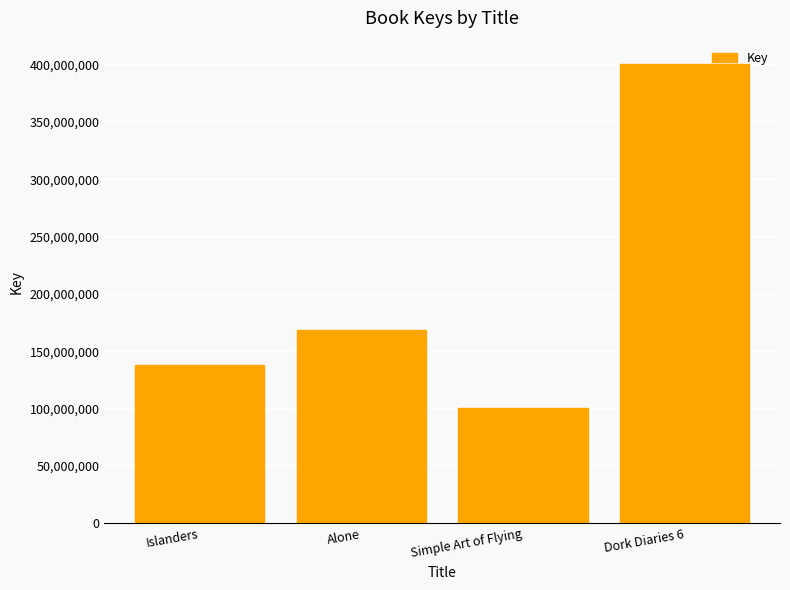

Count the number of data series in this chart.

1